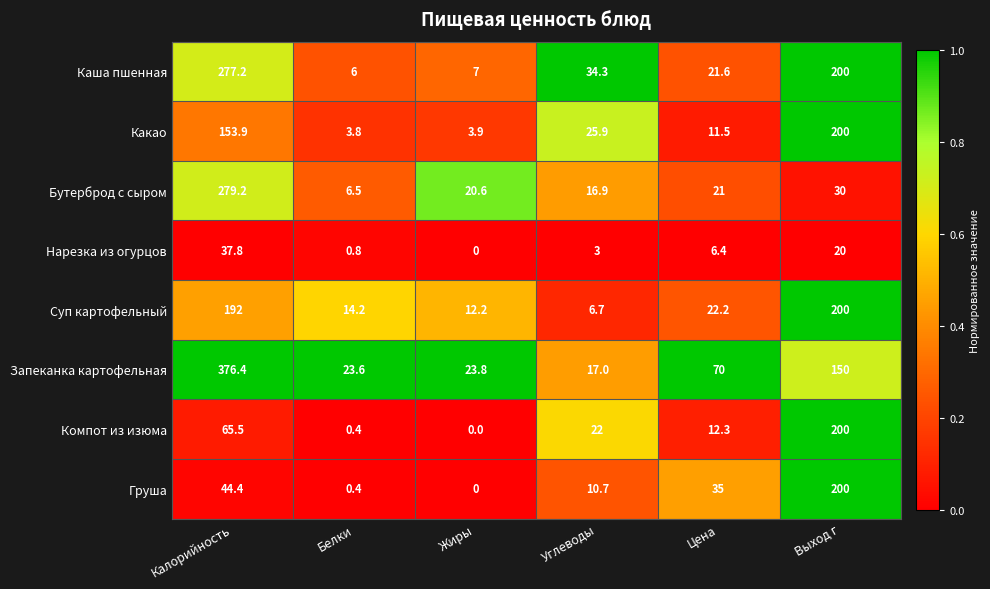

Which series has the widest spread of values?

Запеканка картофельная